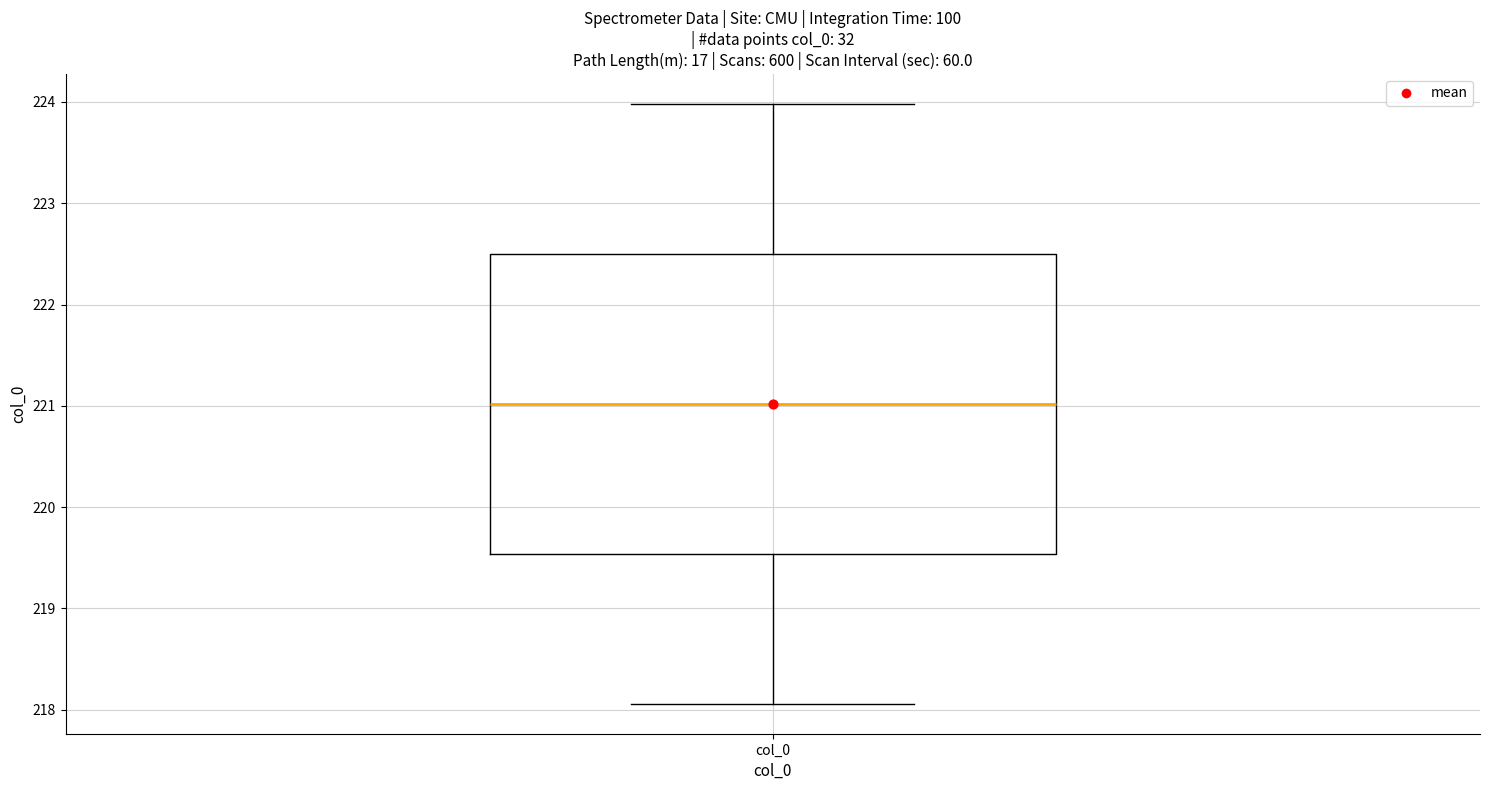

Read this box plot against the y-axis: the position of the median line, the range covered by the box, and the ends of both whiskers. The values are not printed on the chart, so give them approximately, as read against the axis.

median 221.0, box 219.5 to 222.5, whiskers 218.1 to 224.0